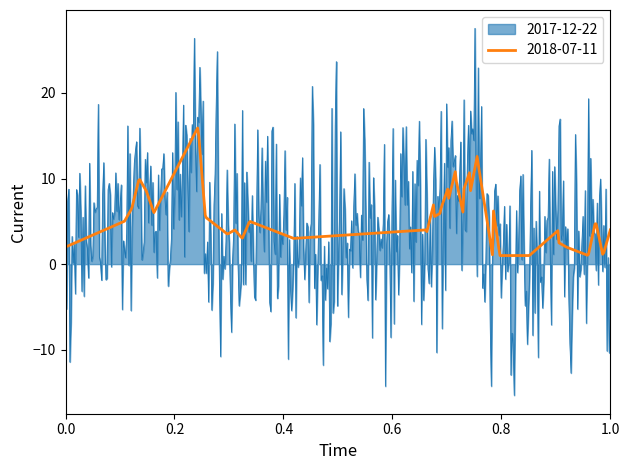

What is the average value of the 2018-07-11 series?

4.7